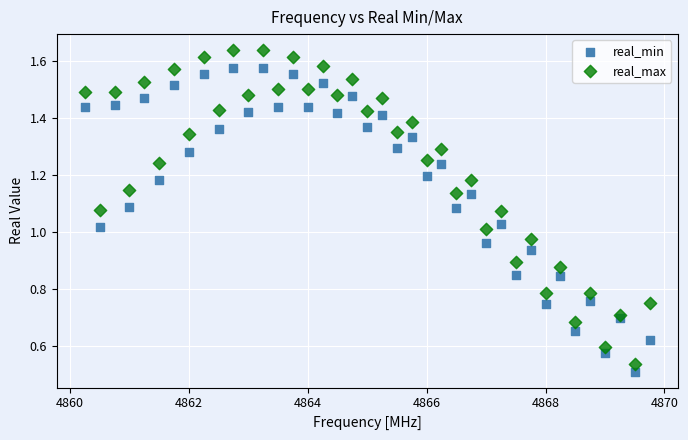

What are all the series names shown in the legend?

real_min, real_max